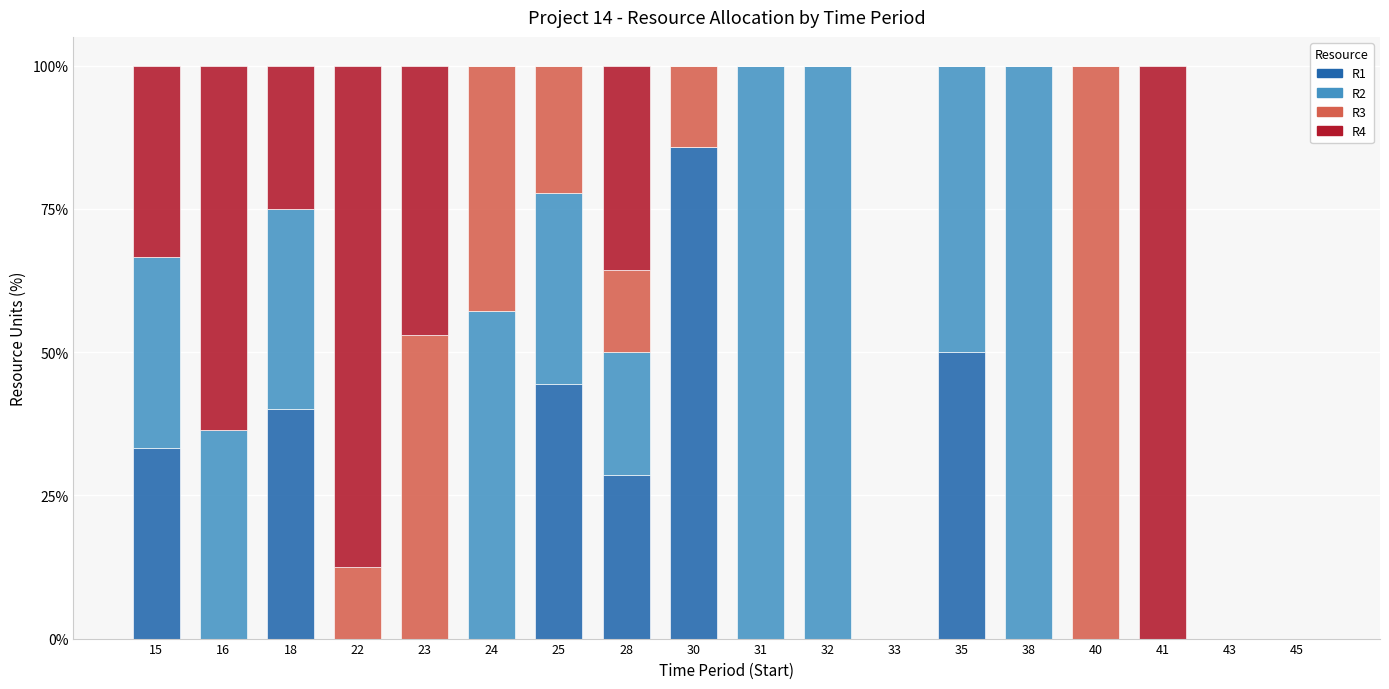

What is the total value across all series at 15?

100.0